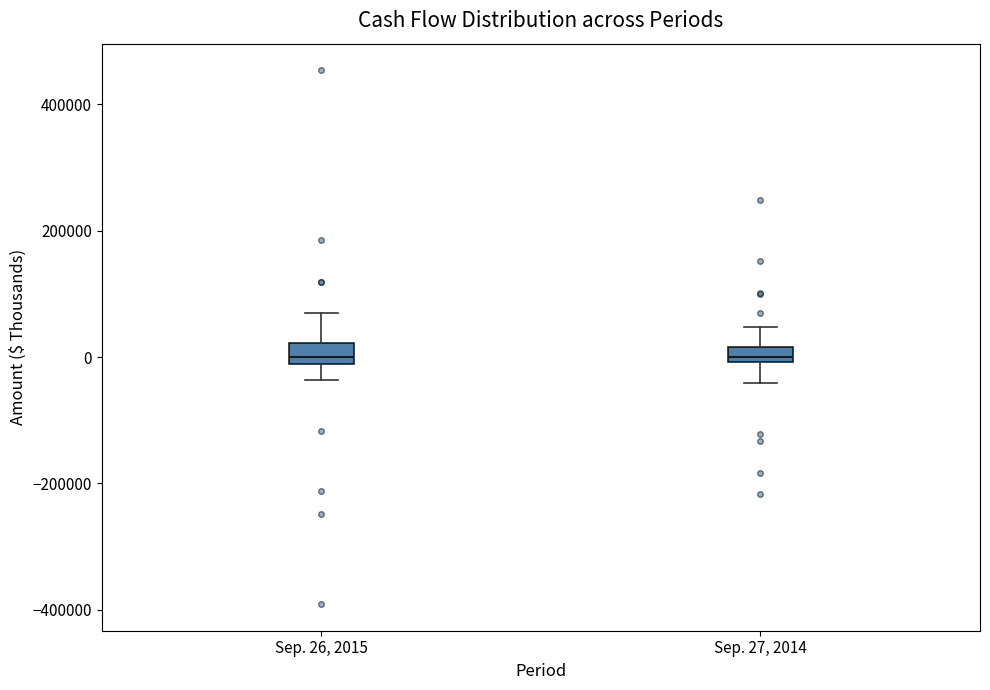

Where is the upper edge of the box for Sep. 26, 2015 on the y-axis? The values are not printed on the chart, so give them approximately, as read against the axis.

20000